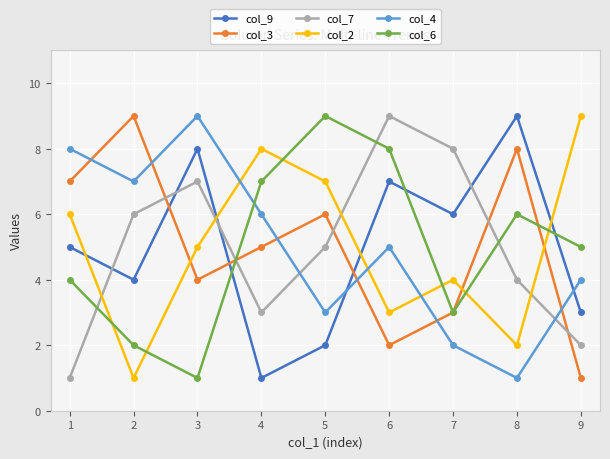

Between which two adjacent categories do col_2 and col_9 first intersect?

1 and 2